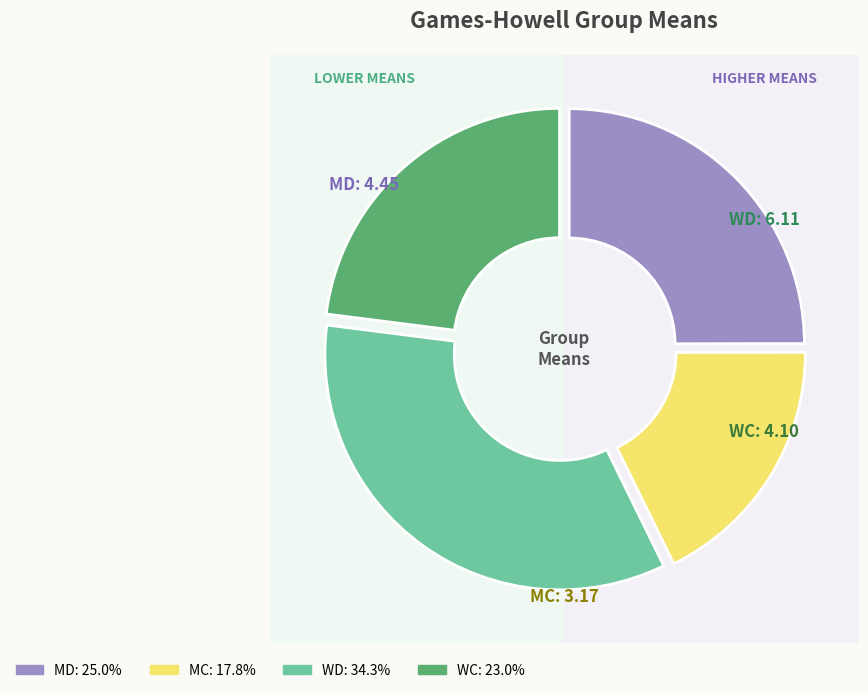

To the nearest percent, what is the difference between the largest and smallest slice percentages?

17%